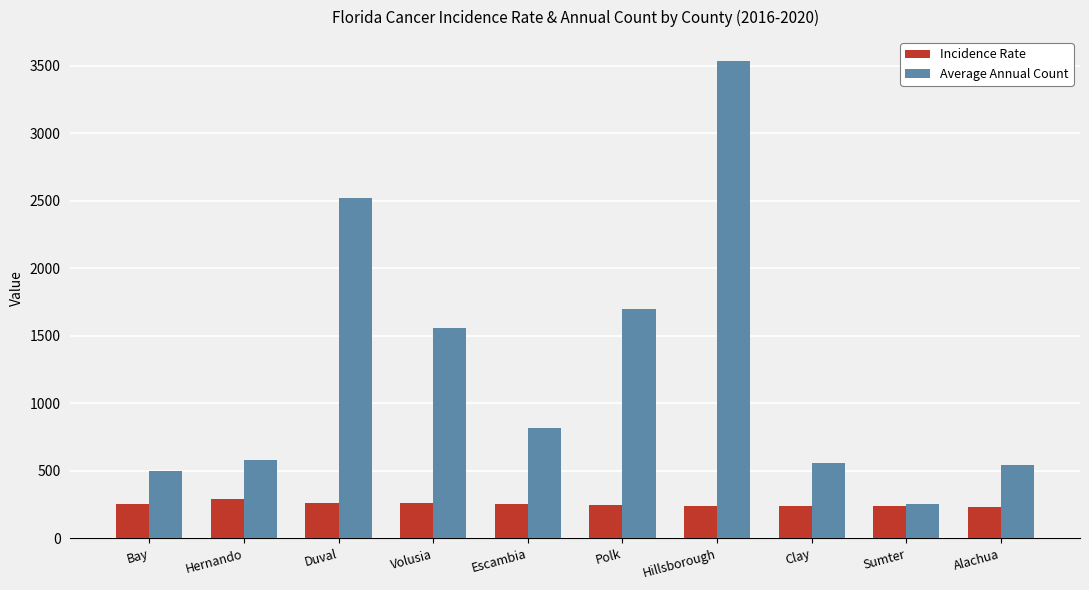

What is the difference between the second highest and second lowest values in the Average Annual Count series?

2020.0